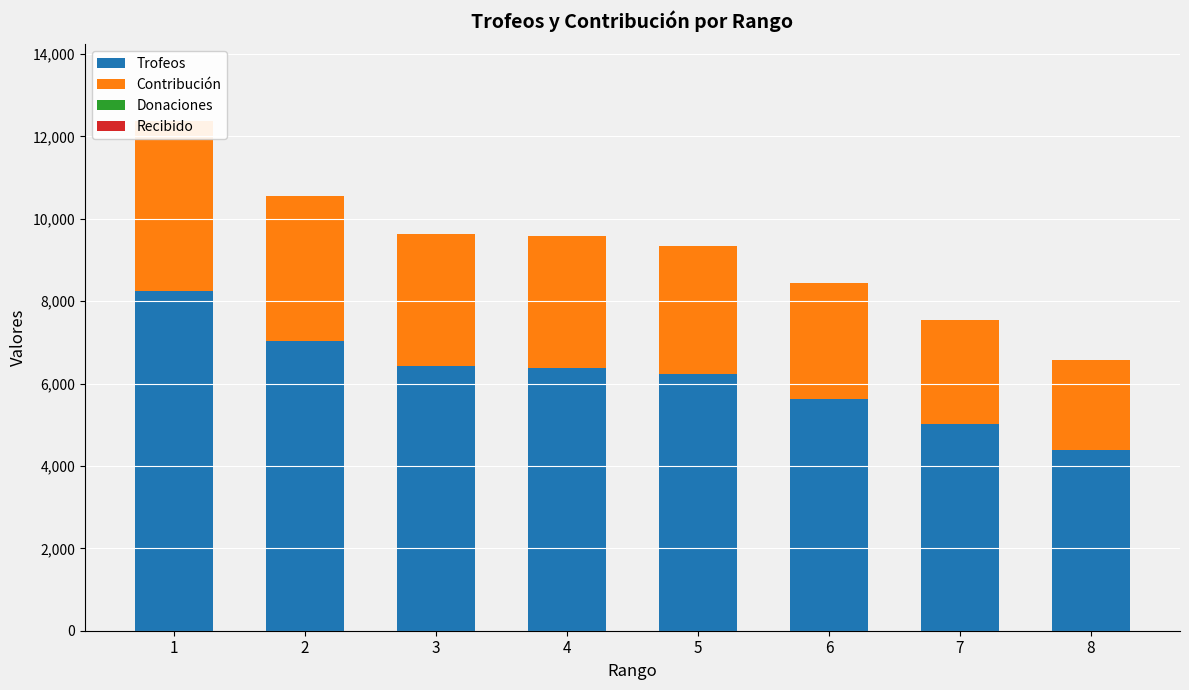

Which series has the largest total across all categories?

Trofeos